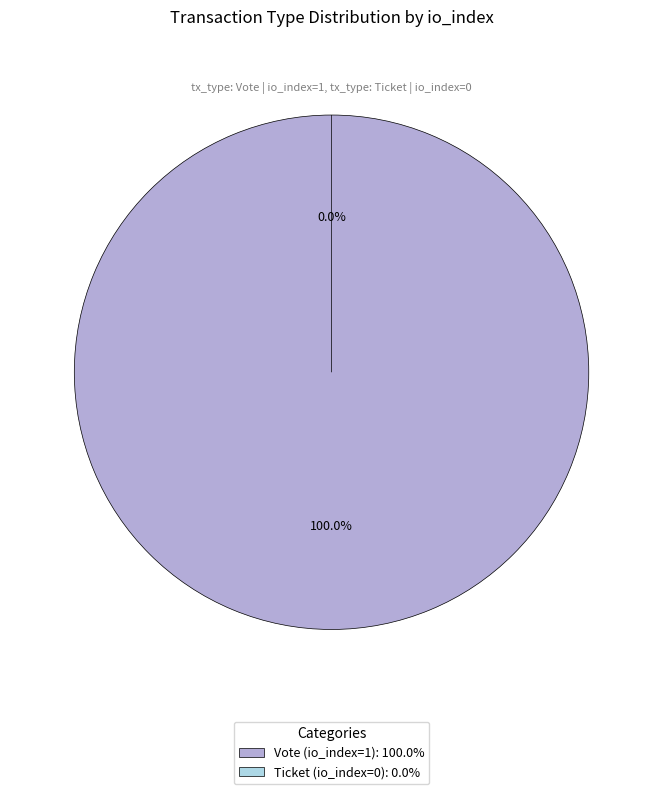

Which category has the biggest portion of the pie?

Vote (io_index=1)